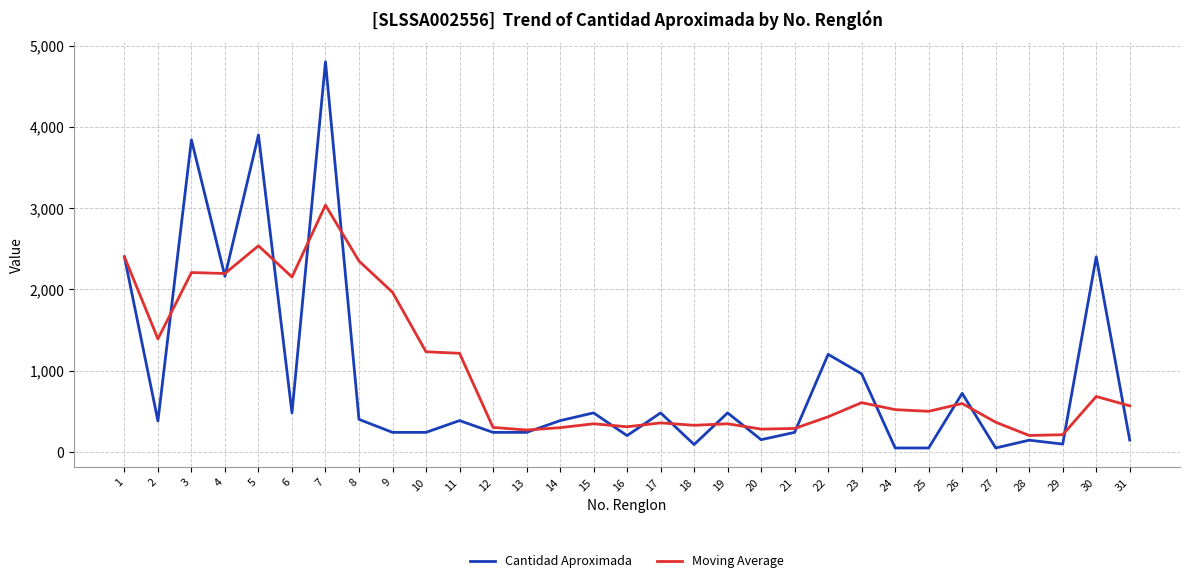

Does the chart have visible grid lines?

Yes